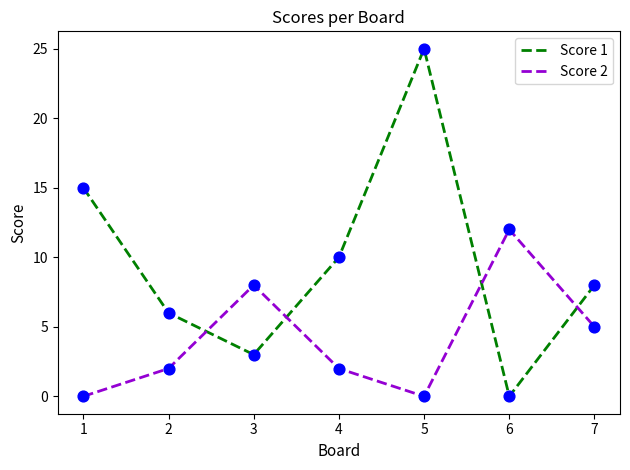

Which series has the largest total across all categories?

Score 1